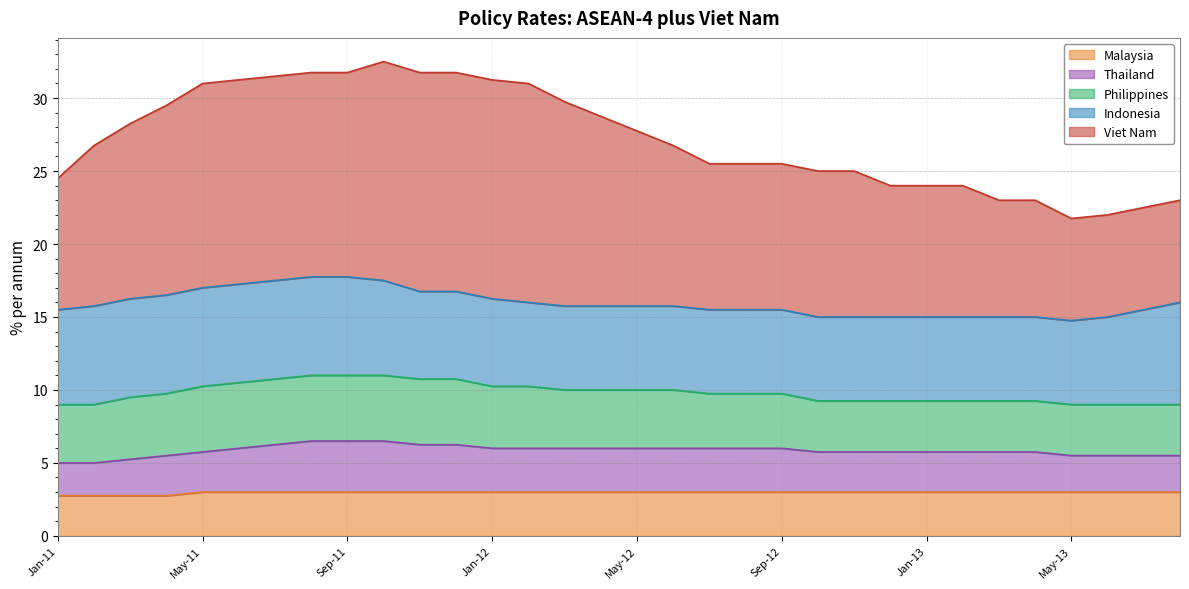

What is the lowest value of the Malaysia series?

2.8